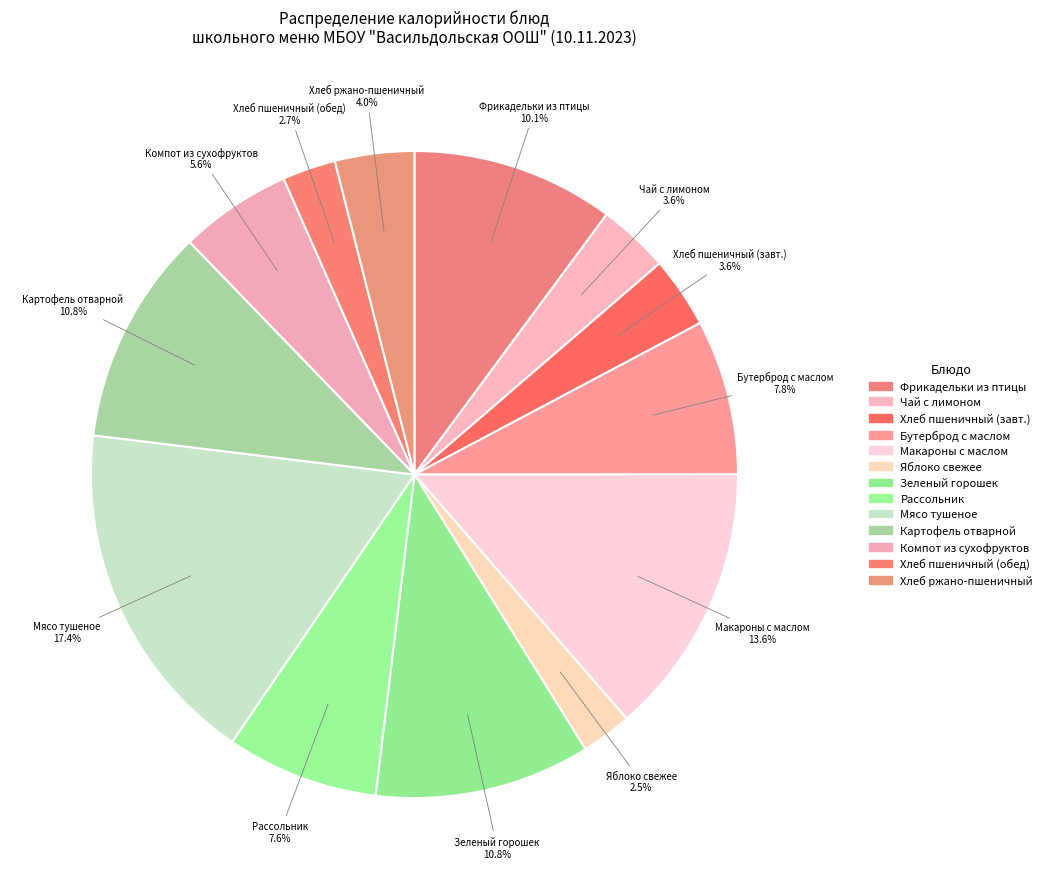

Count the number of slices in the pie.

13